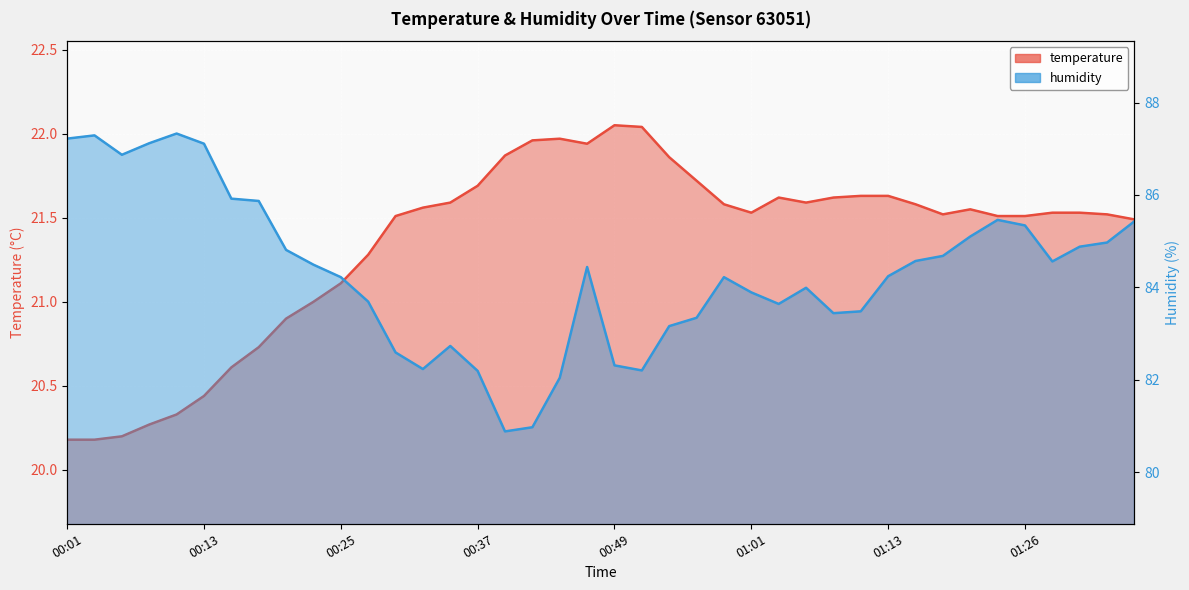

What is the difference between the highest and lowest values at 8?

63.9